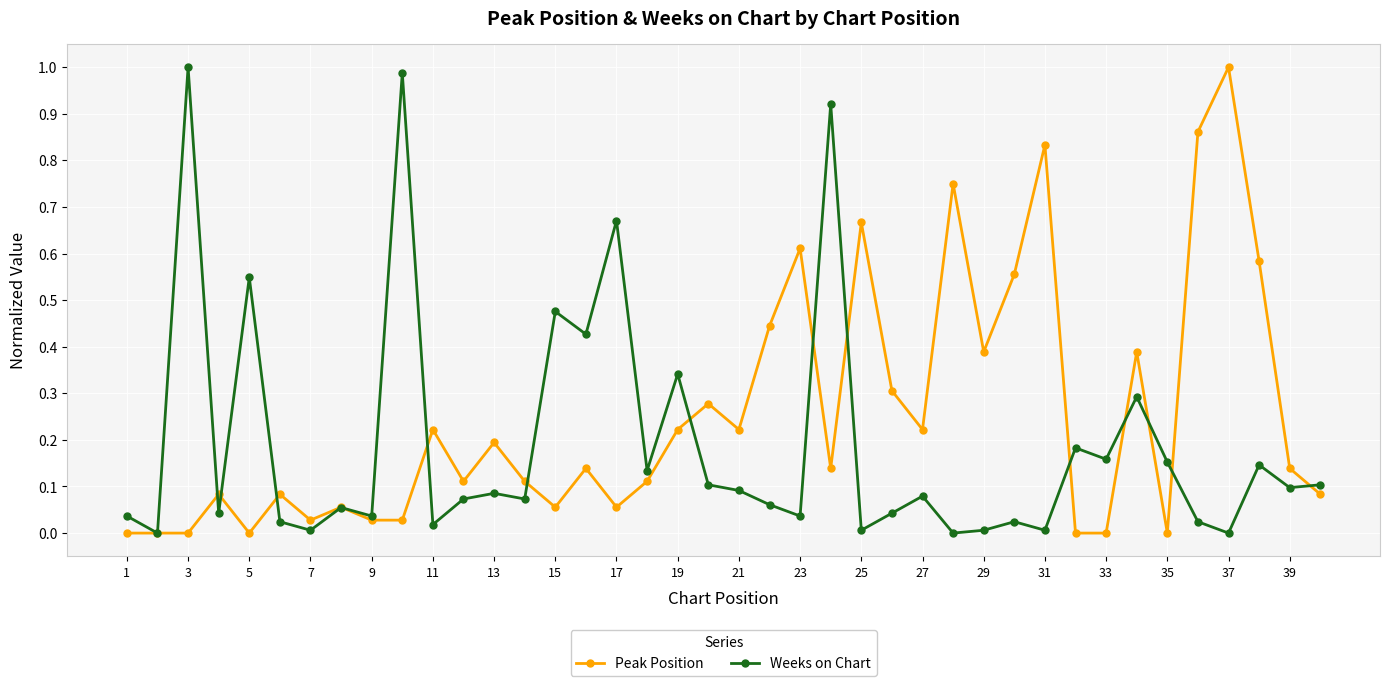

Which series has the largest total across all categories?

Peak Position